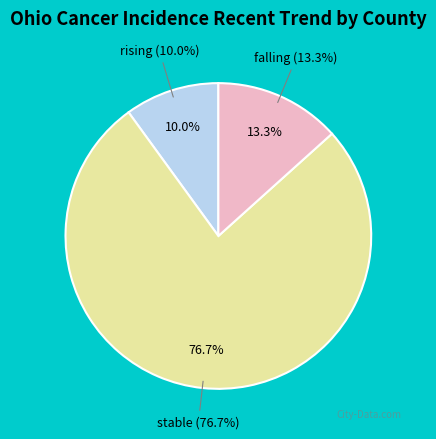

To the nearest percent, what is the difference between the largest and smallest slice percentages?

67%